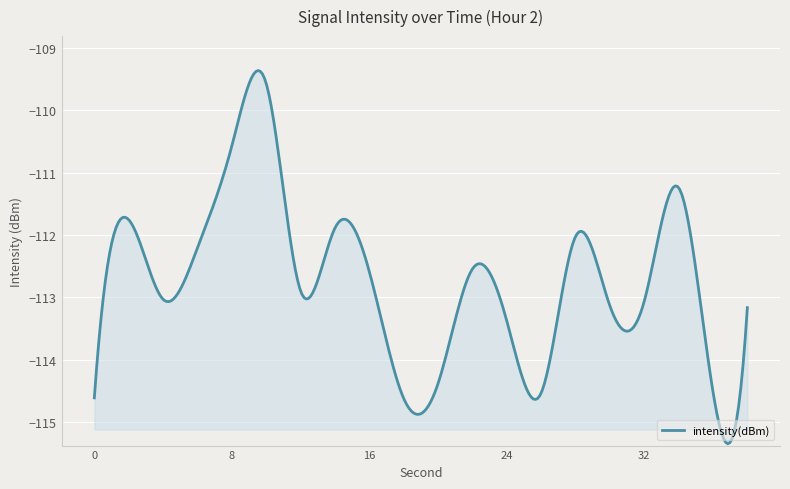

What is the average value?

-112.7